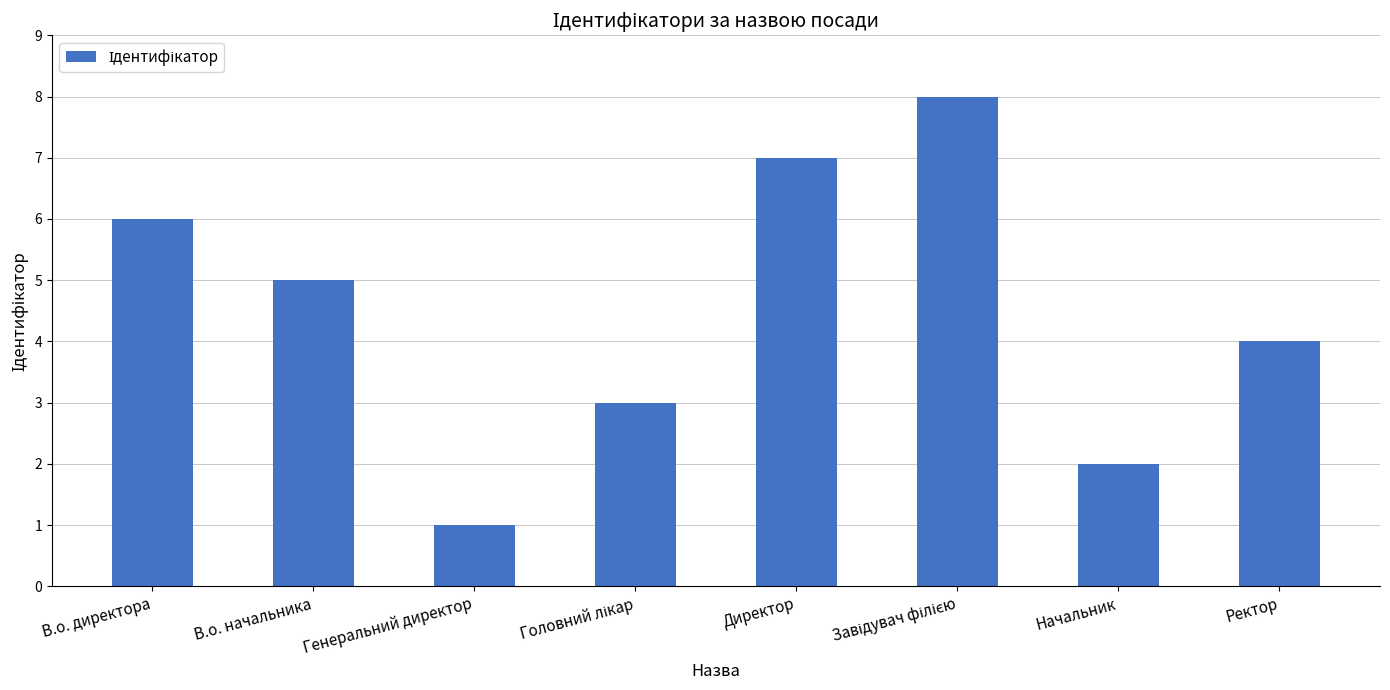

What is the change in value from В.о. директора to Генеральний директор?

-5